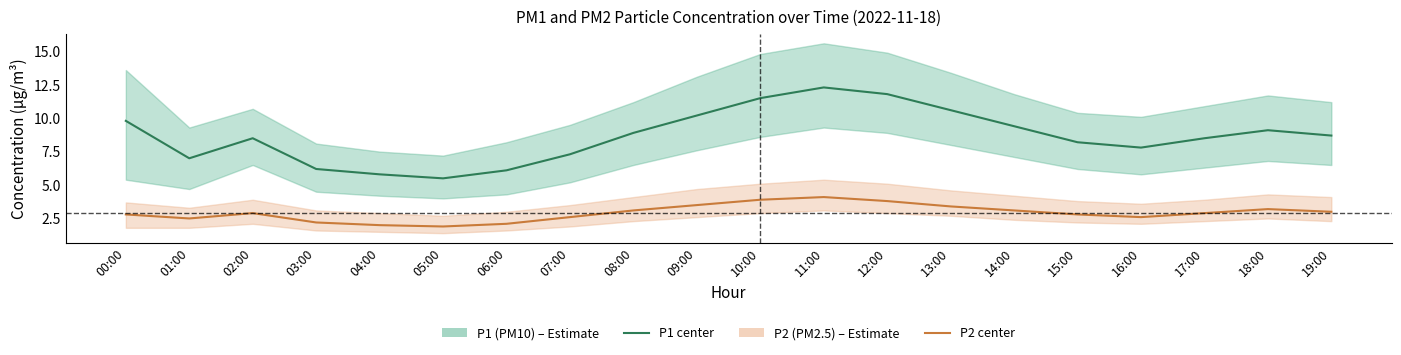

List the series in order of their peak value, highest first.

P1 (PM10), P2 (PM2.5)